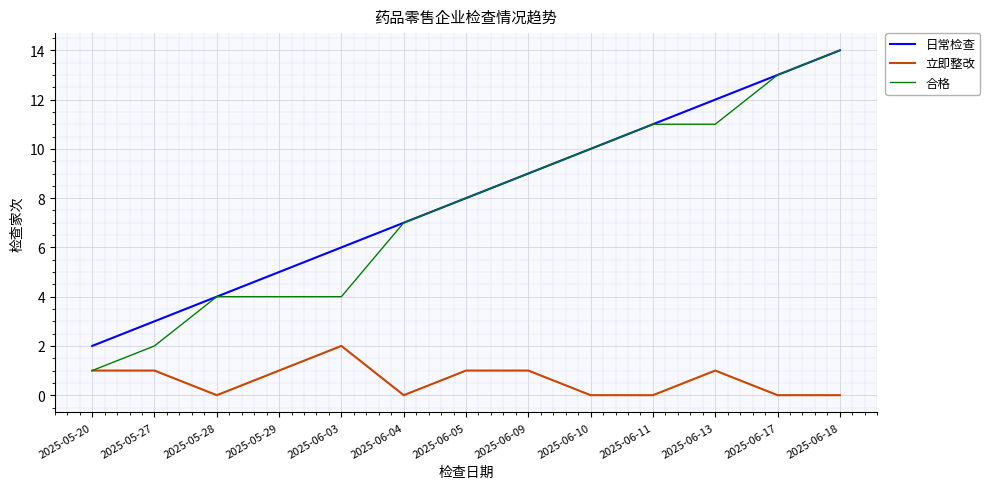

What is the maximum value for 合格?

14